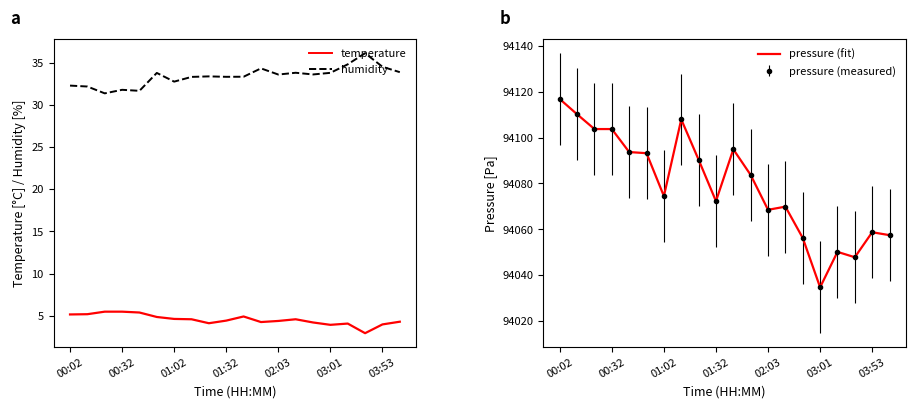

The humidity series shows 7.4 at 8. True or false?

False